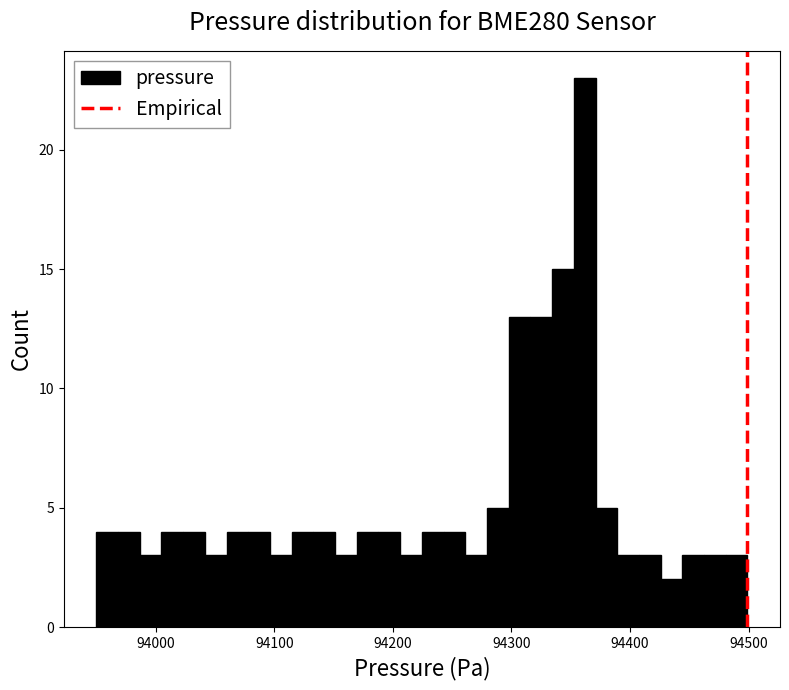

Read against the x-axis, roughly where is the centre of the tallest bar?

94360